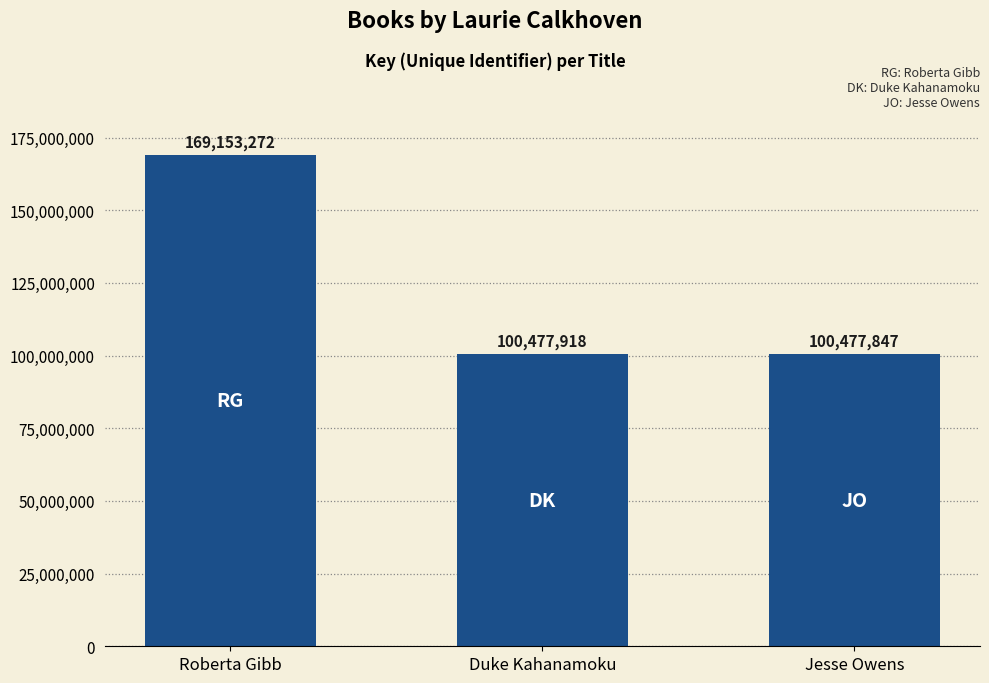

What position from the left is Jesse Owens?

3